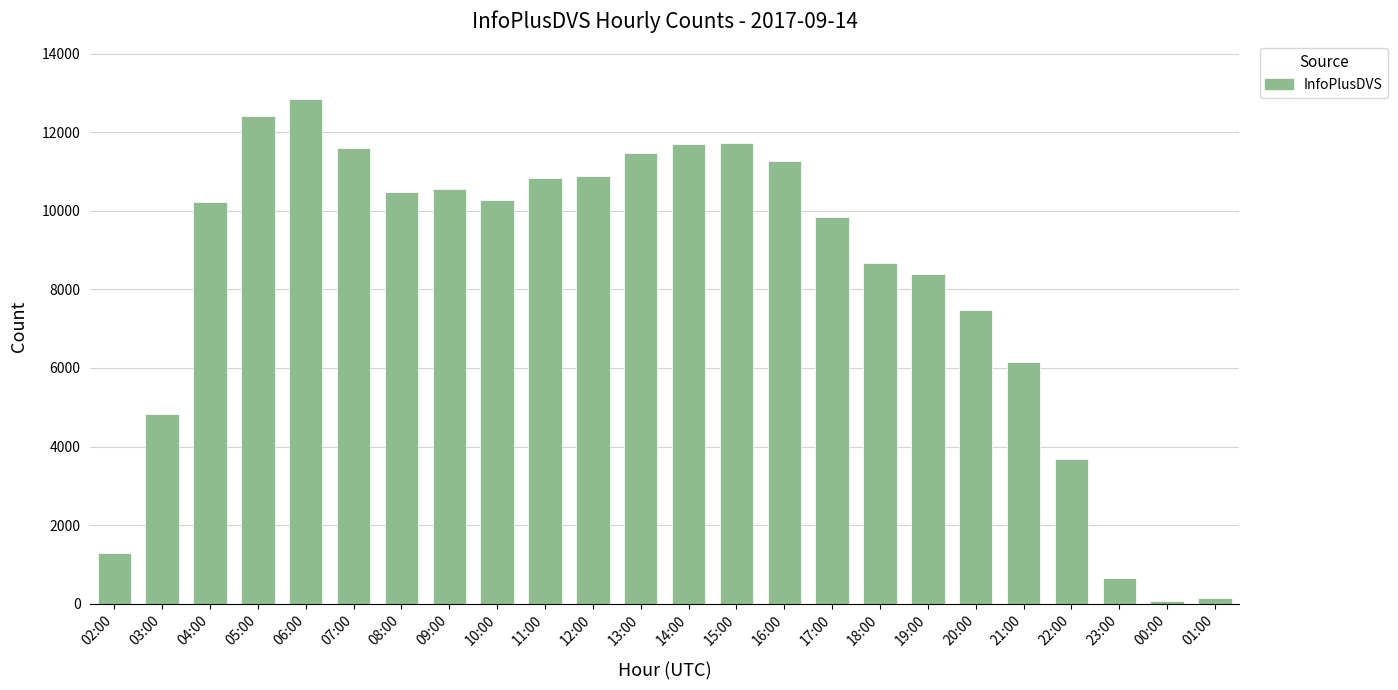

What is the sum of all values?

197472